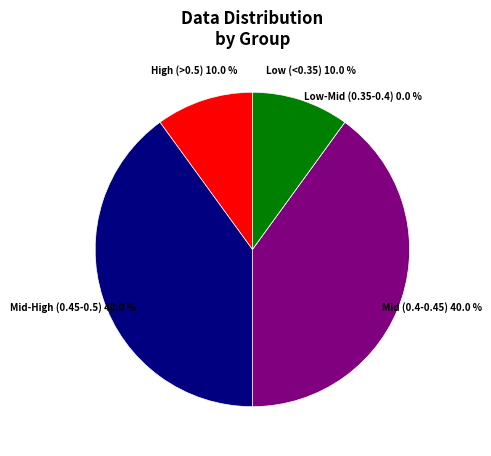

Does 1 represent more than half of the total?

No